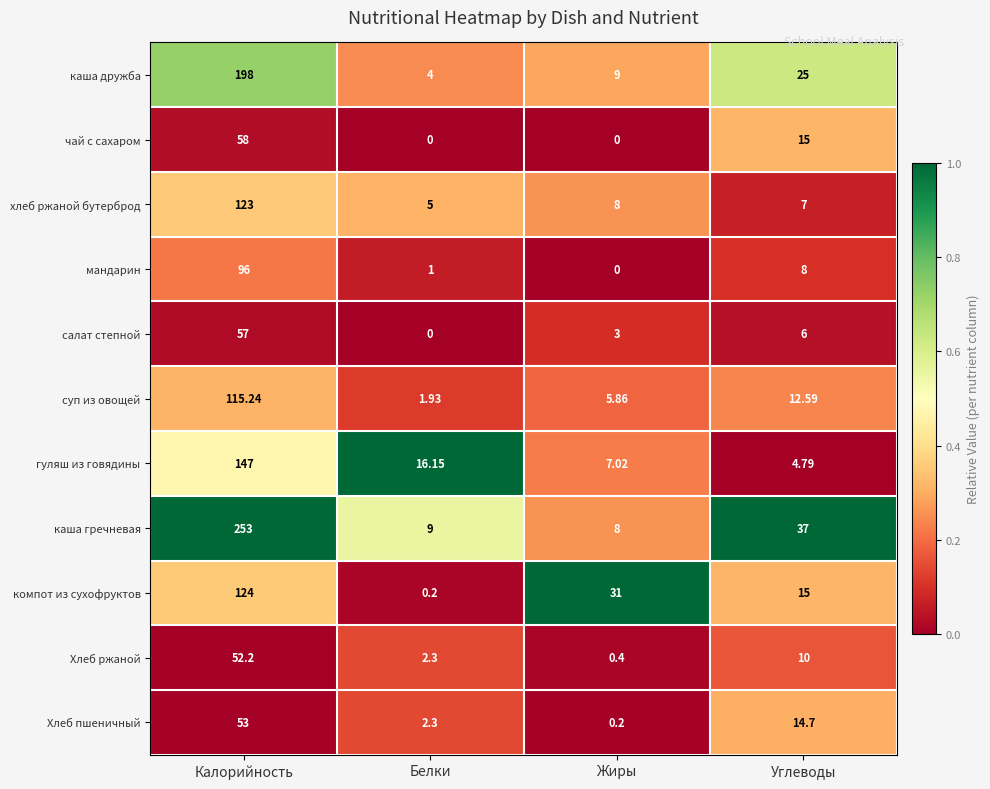

Which series changed the most between Белки and Жиры?

компот из сухофруктов